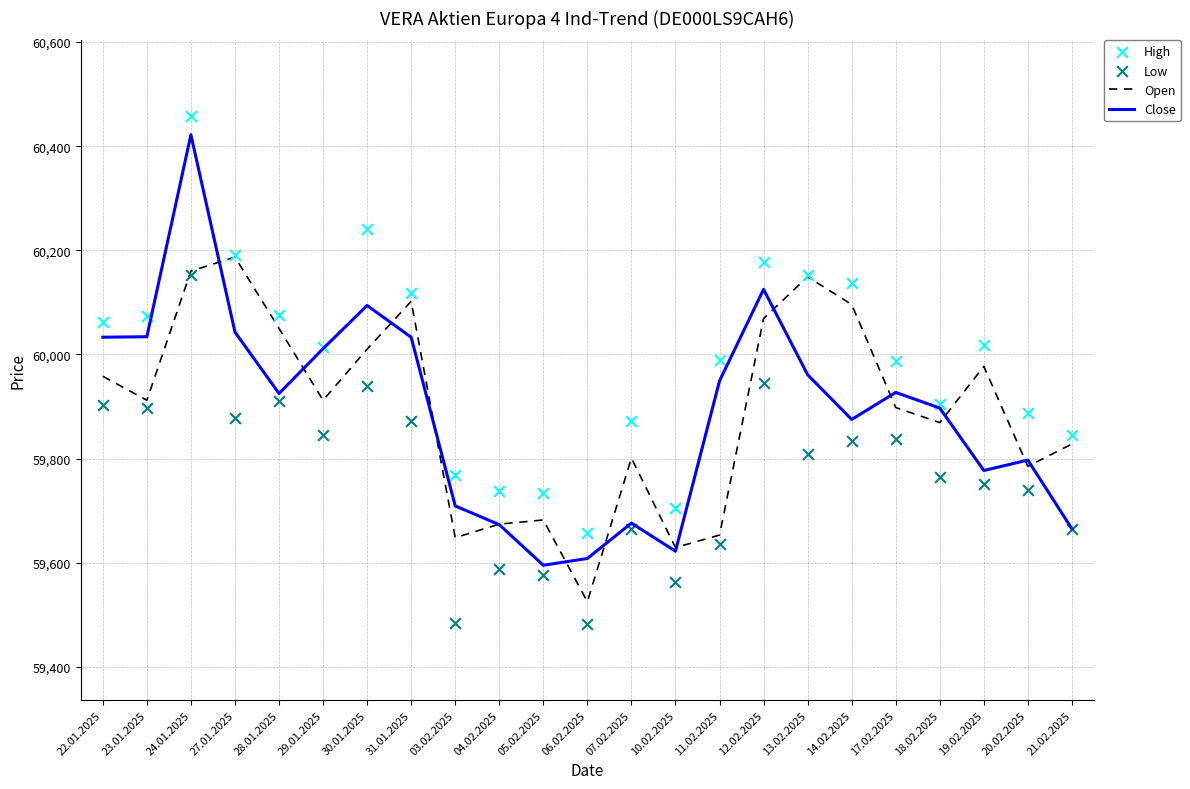

At how many categories does at least one series exceed 60251?

1